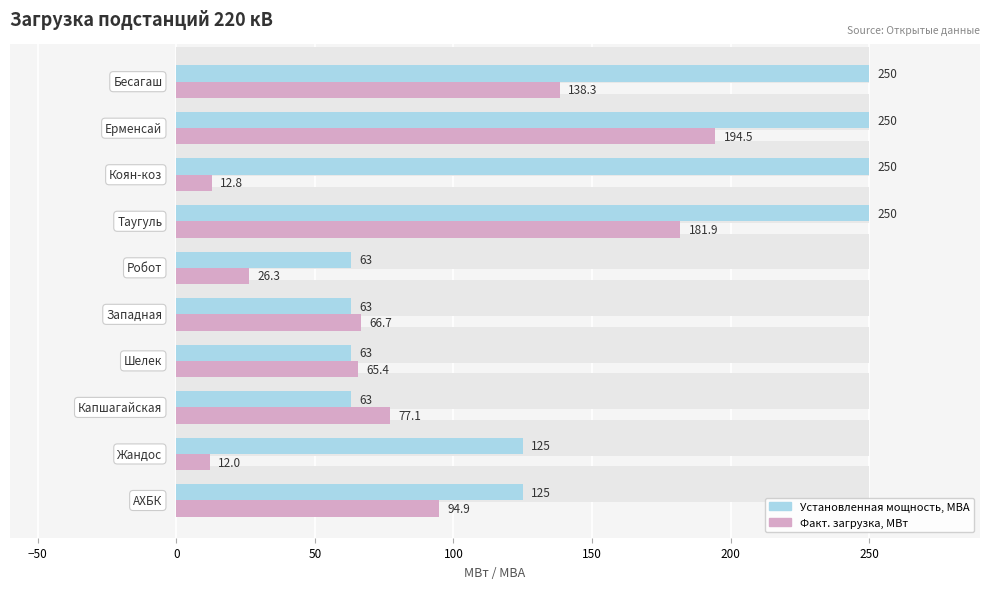

How many values in the Факт. загрузка, МВт series are below 77?

5